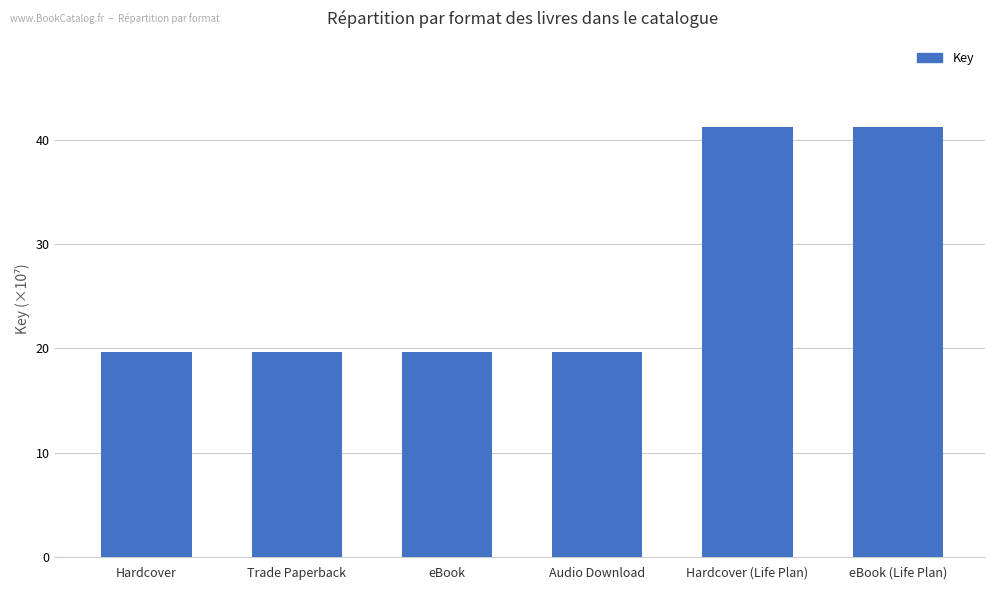

True or false: the data shows 58.8 at eBook (Life Plan).

False